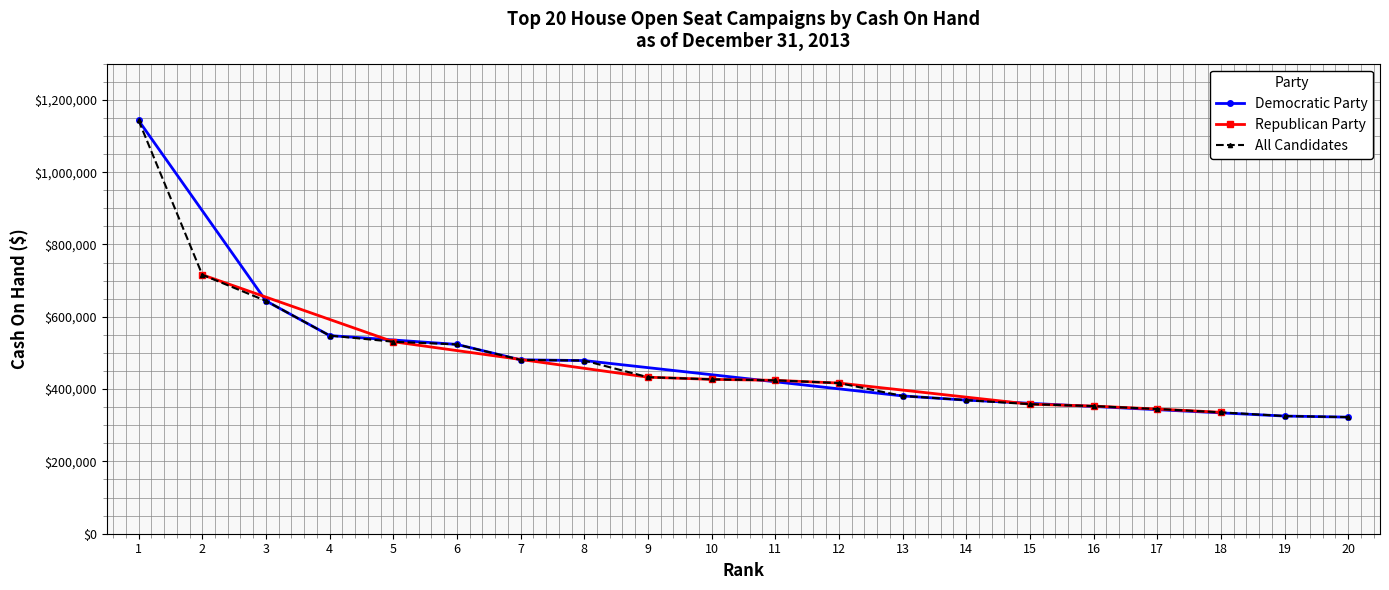

What is the change in value from 18 to 20?

-13274.4